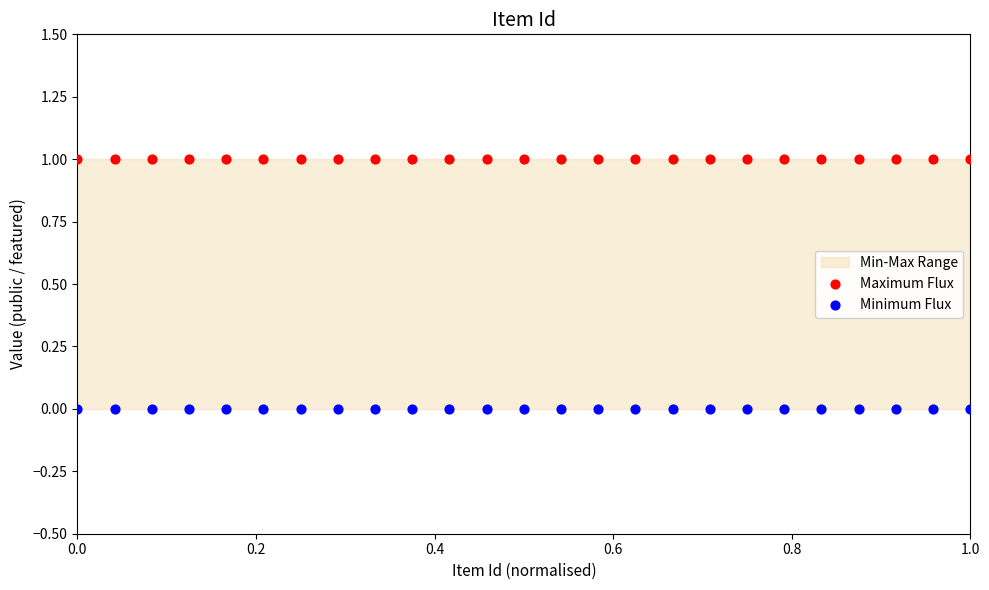

Which series reaches the minimum Y coordinate?

Minimum Flux